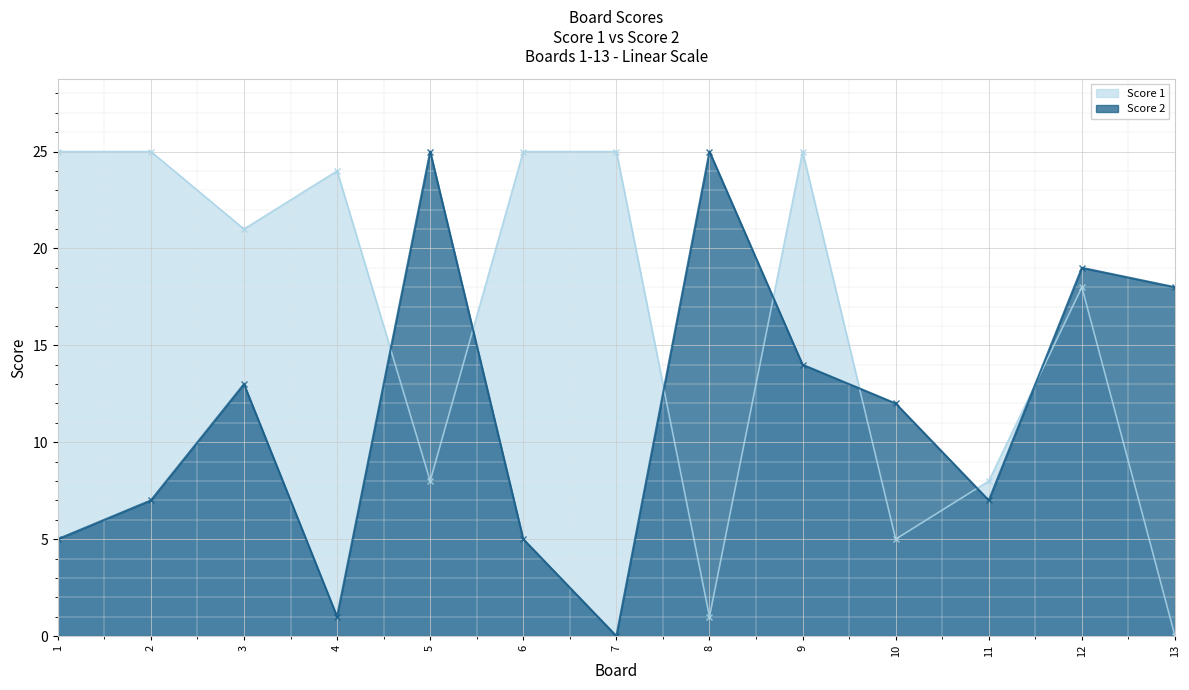

Rank the categories by Score 1 value from lowest to highest.

13, 8, 10, 5, 11, 12, 3, 4, 1, 2, 6, 7, 9